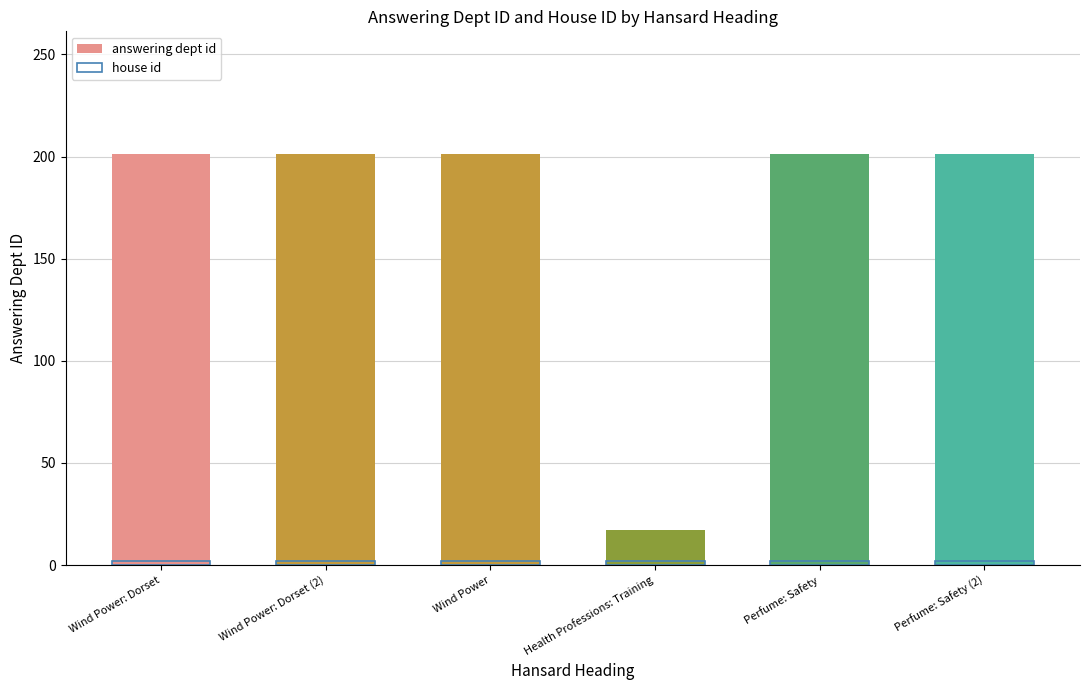

List the labels in order of house id value, largest first.

Wind Power: Dorset, Wind Power: Dorset (2), Wind Power, Health Professions: Training, Perfume: Safety, Perfume: Safety (2)